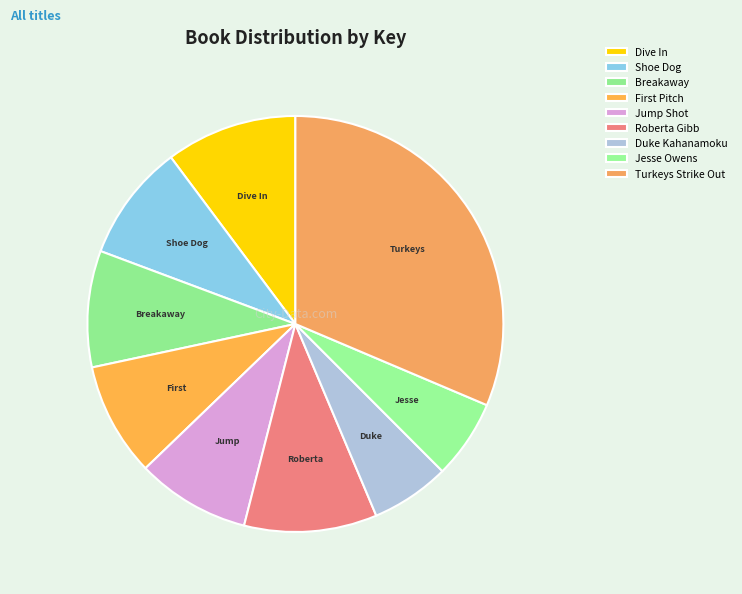

Rank the categories by value from highest to lowest.

Turkeys Strike Out, Roberta Gibb, Dive In, Shoe Dog, Breakaway, Jump Shot, First Pitch, Duke Kahanamoku, Jesse Owens